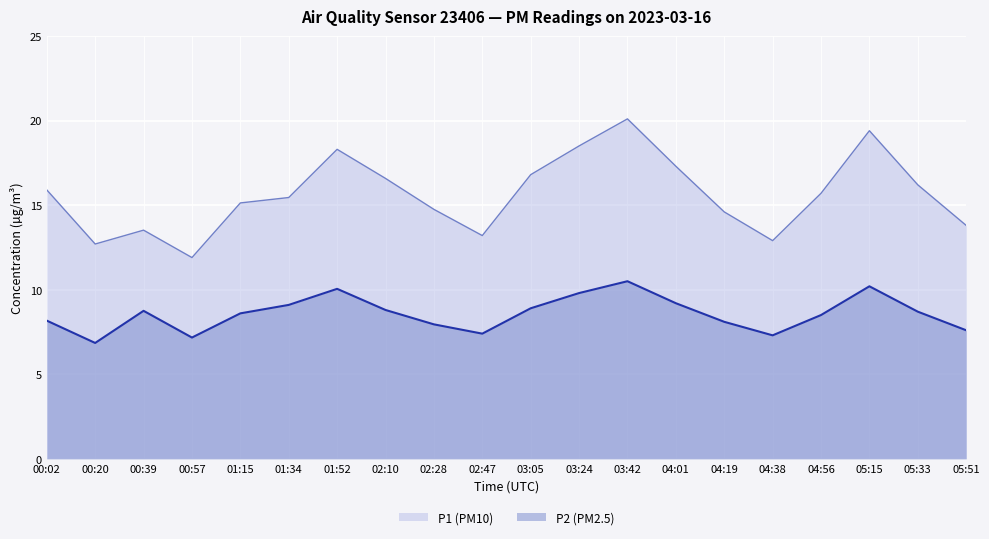

Which has a higher value, 04:56 or 04:38?

04:56